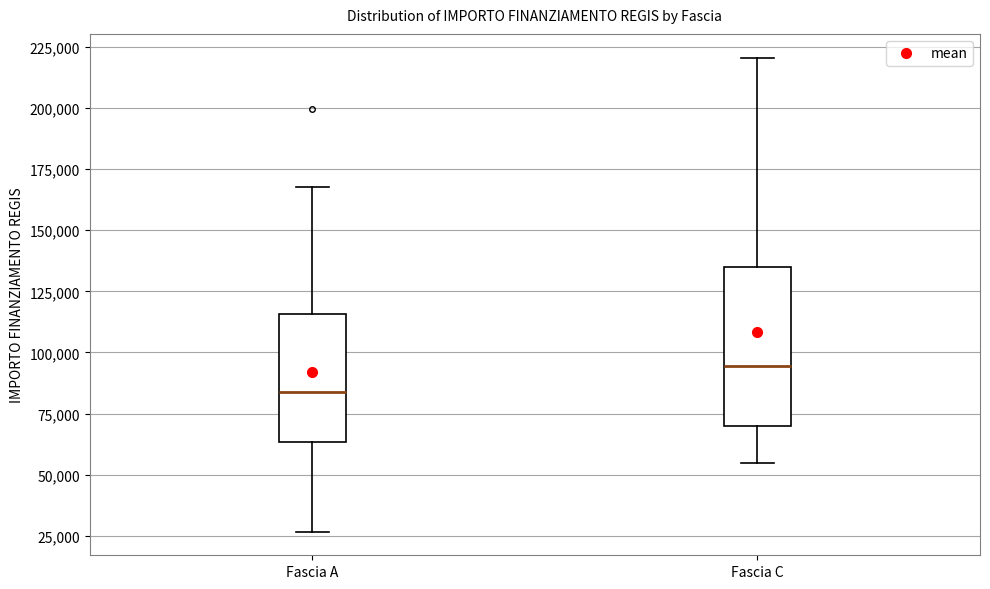

Reading left to right, transcribe this box plot: for each box, give where its median line is, the range the box spans, and where its two whiskers end, as read against the y-axis. The values are not printed on the chart, so give them approximately, as read against the axis.

Fascia A: median 85000, box 65000 to 115000, whiskers 25000 to 170000
Fascia C: median 95000, box 70000 to 135000, whiskers 55000 to 220000